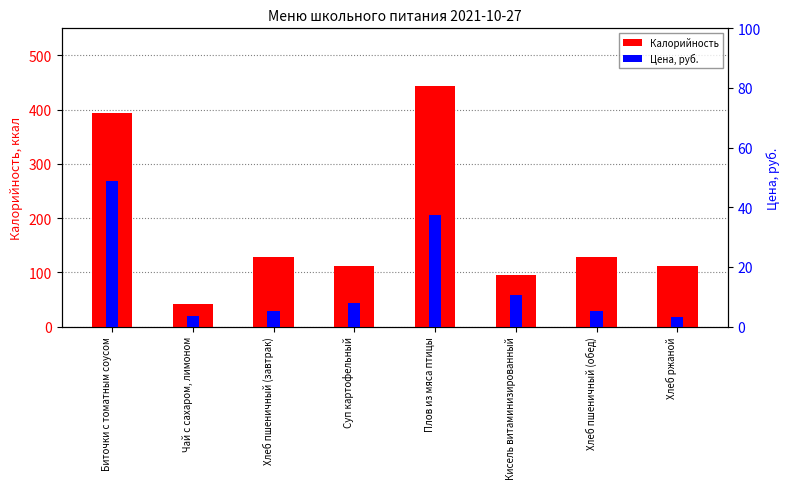

At which label is Цена, руб. closest to 25?

Плов из мяса птицы